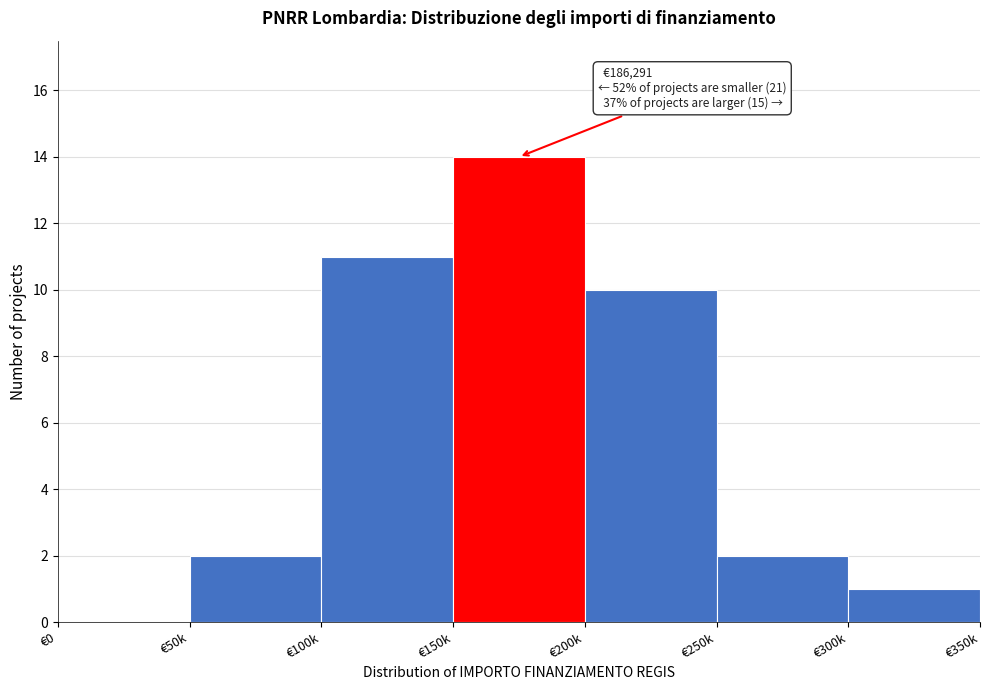

Reading left to right, list all the values displayed in this chart.

€0=0	€50k=2	€100k=11	€150k=14	€200k=10	€250k=2	€300k=1